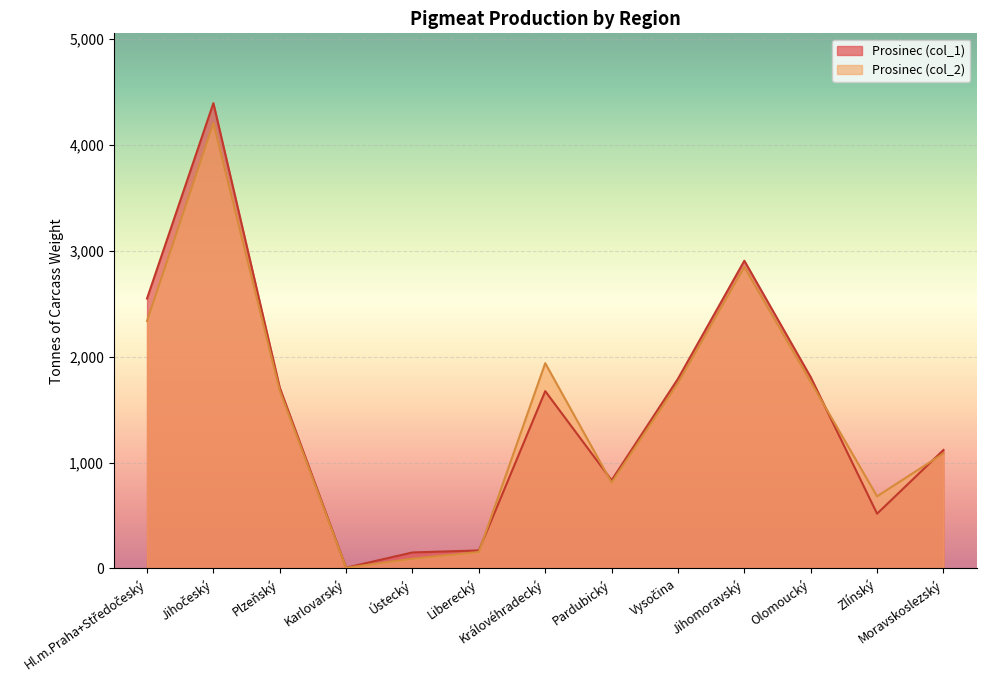

At which category does Prosinec (col_2) reach its first local peak?

Jihočeský